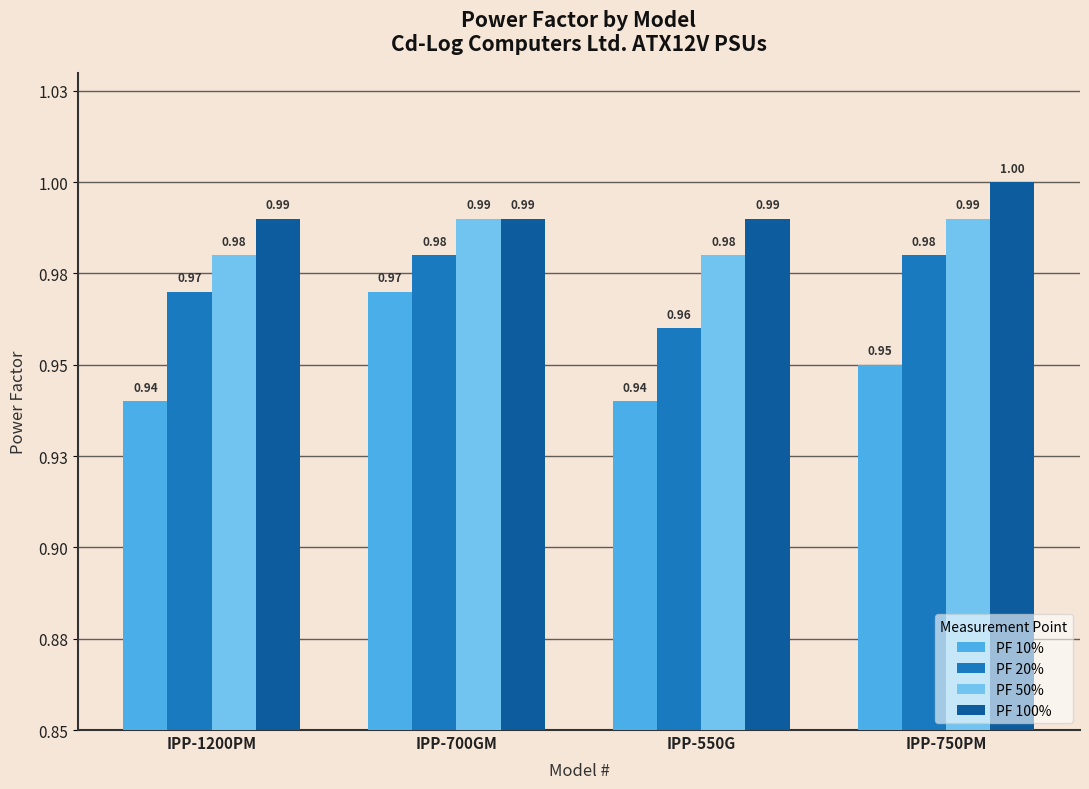

What is the maximum value shown in the chart?

1.0